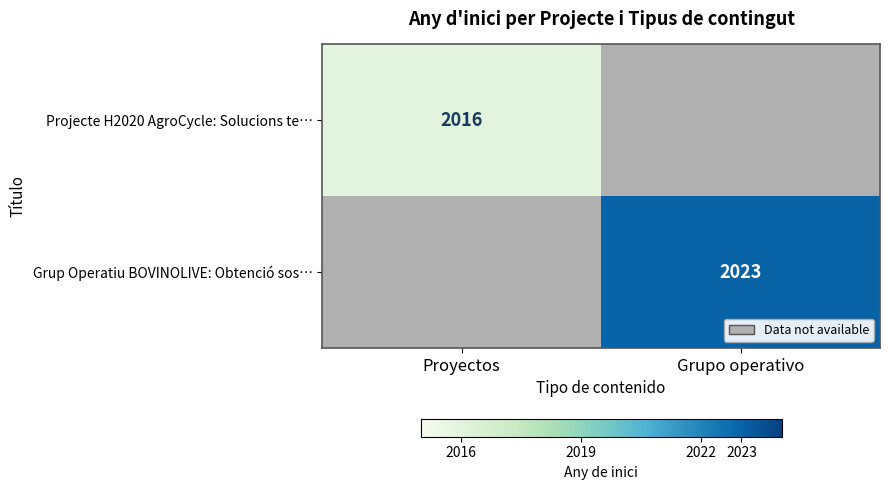

The Grup Operatiu BOVINOLIVE: Obtenció sos… series shows 1237 at Grupo operativo. True or false?

False